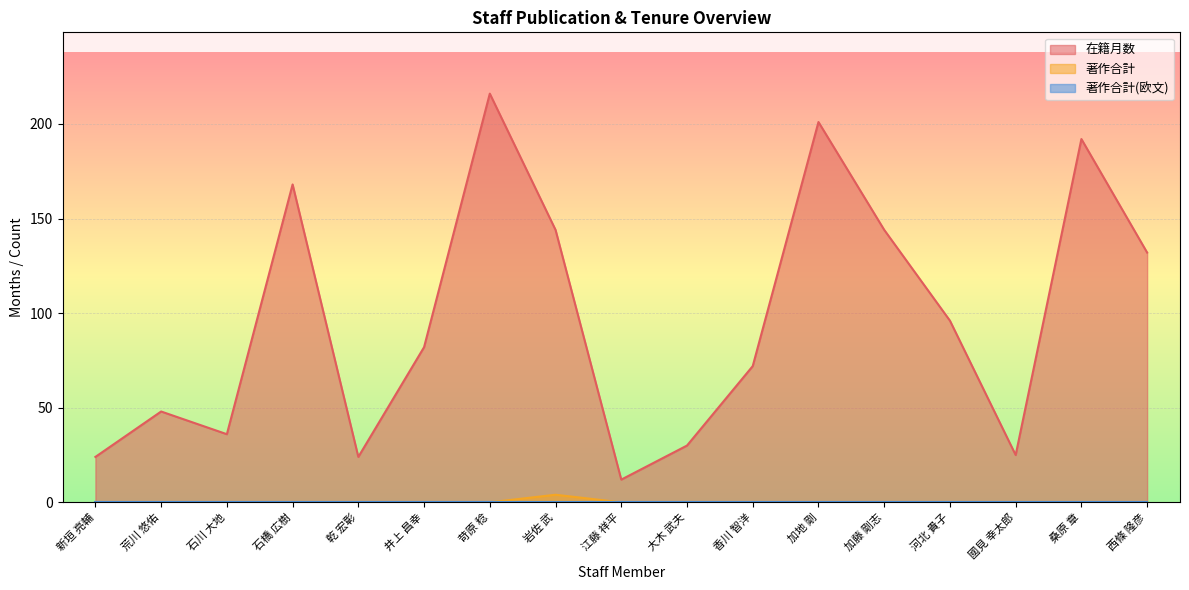

In 著作合計, how many points are higher than both neighbors (excluding endpoints)?

1